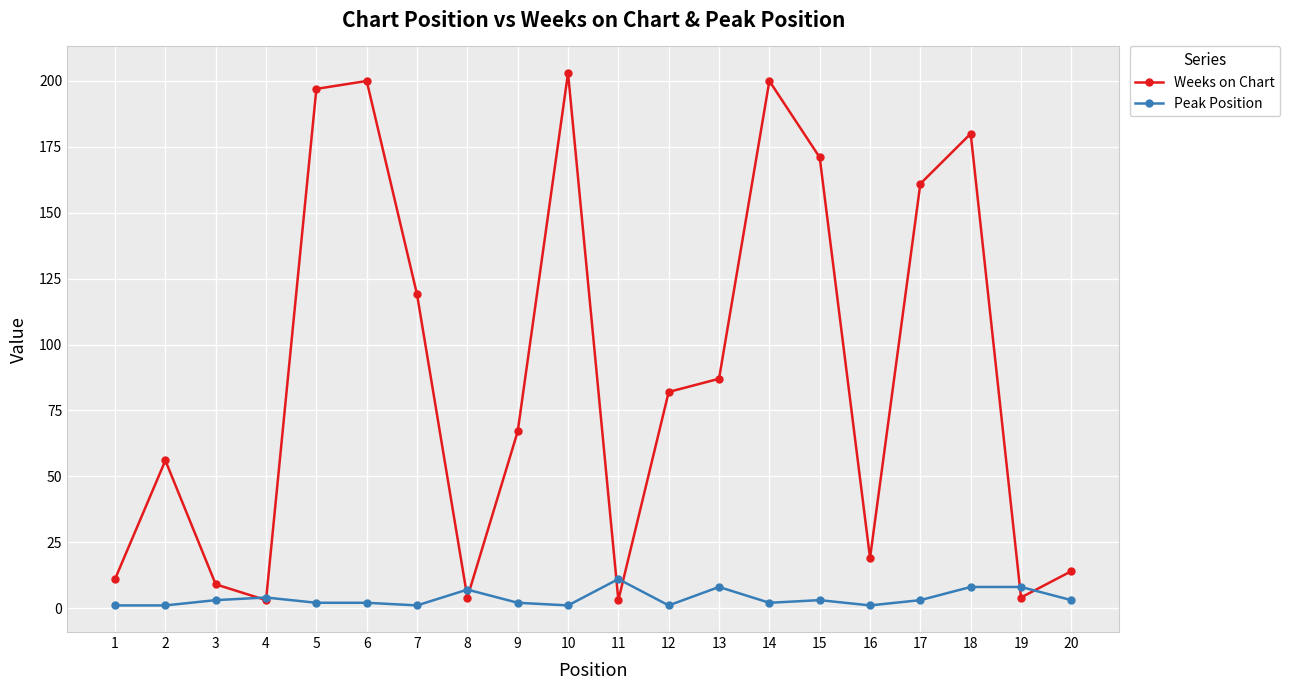

Which category has the highest value in the Weeks on Chart series?

10